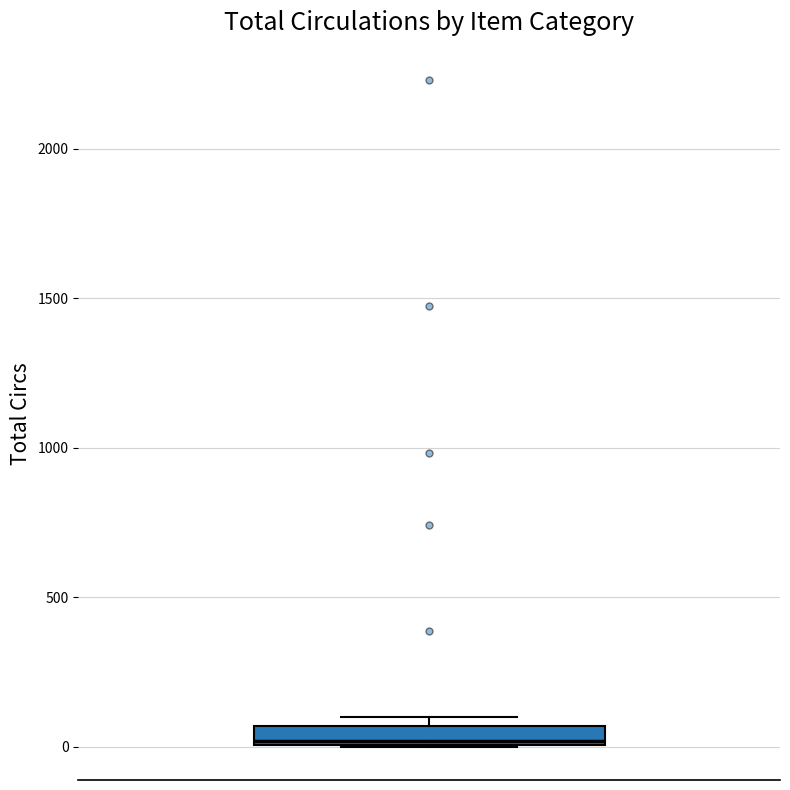

Where is the upper edge of the box on the y-axis? The values are not printed on the chart, so give them approximately, as read against the axis.

50